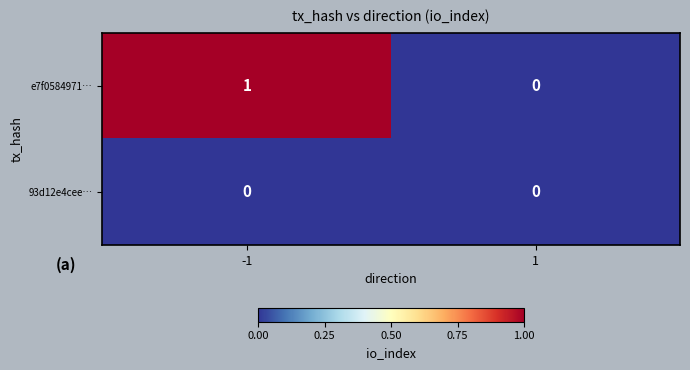

True or false: e7f0584971… has a value of 0 at 1.

True